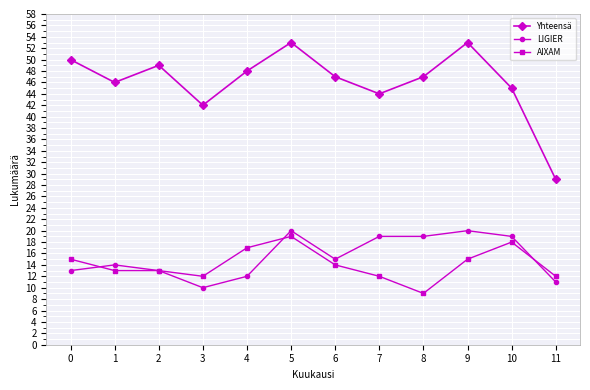

True or false: Yhteensä and AIXAM intersect in this chart.

False